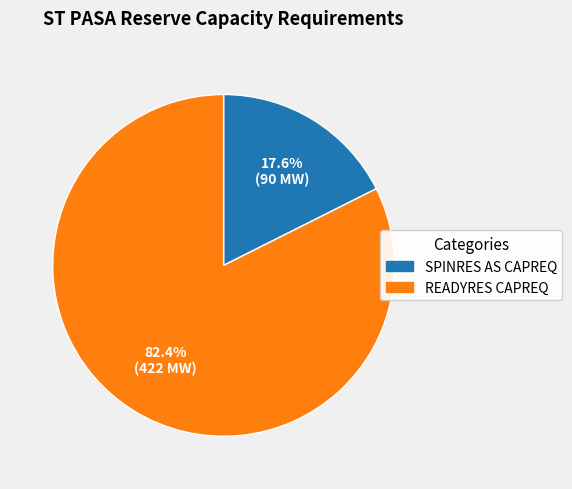

How many segments does this pie chart have?

2